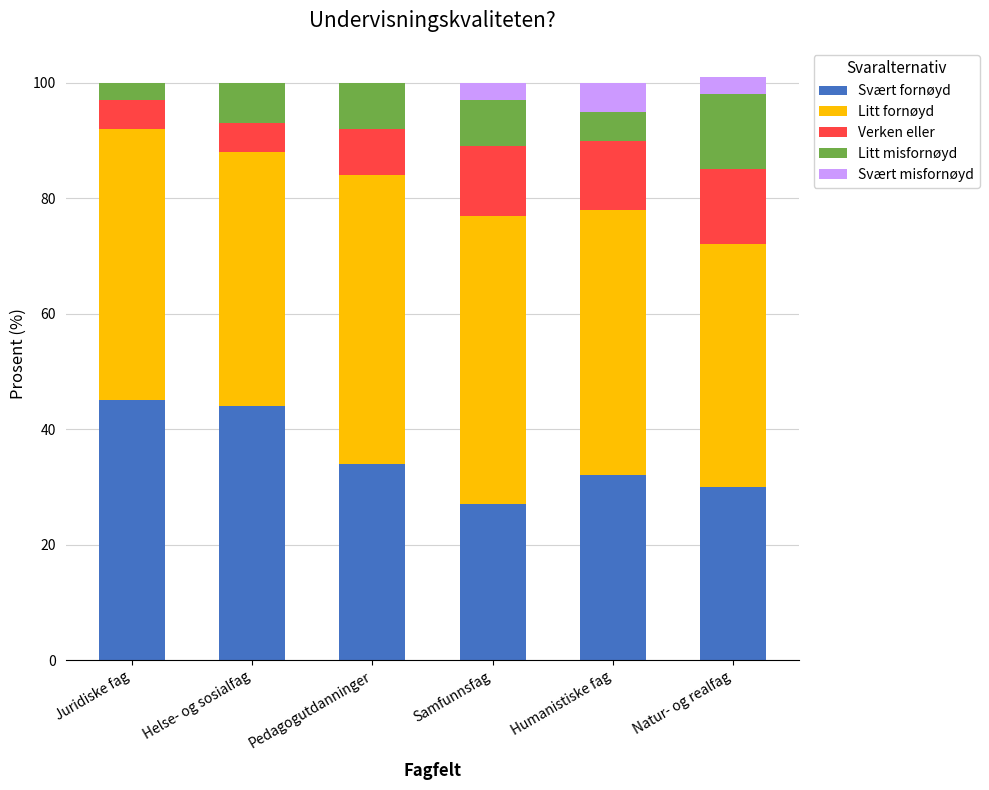

What is the total value across all series at Natur- og realfag?

101